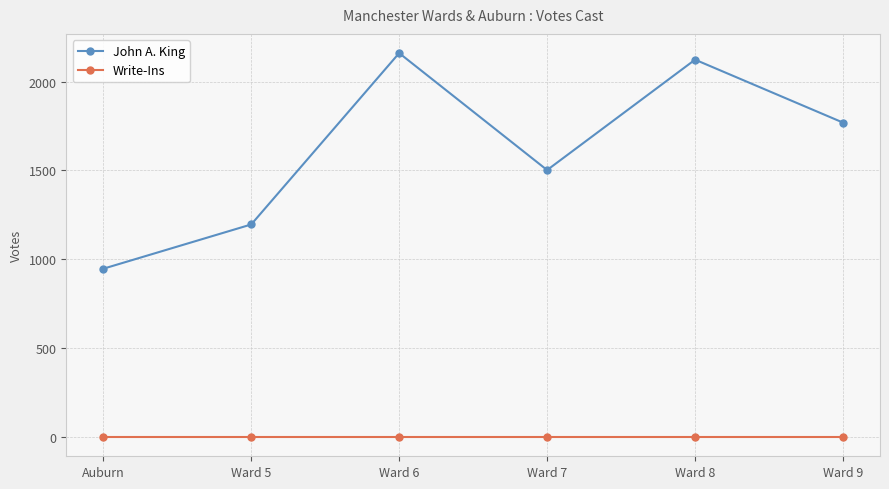

At which label does John A. King reach its peak?

Ward 6